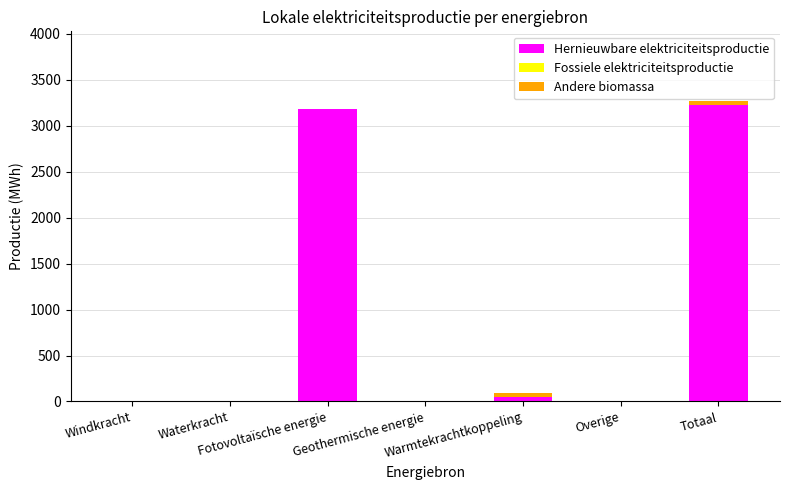

Are the bars horizontal?

No